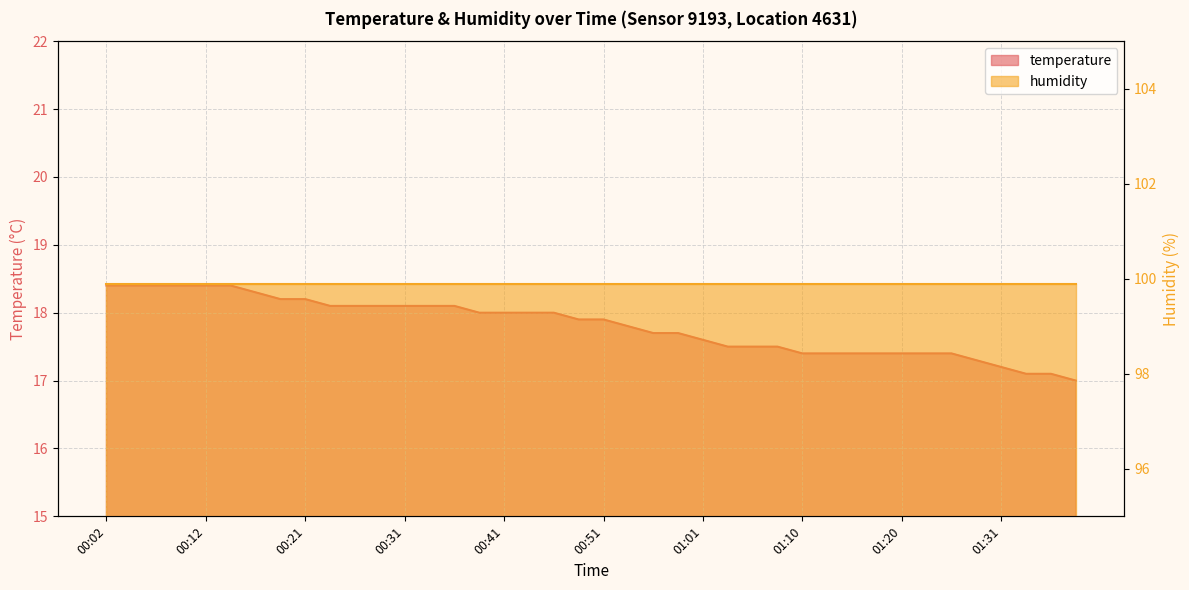

The chart shows a value of 17.6 at 01:01. True or false?

True